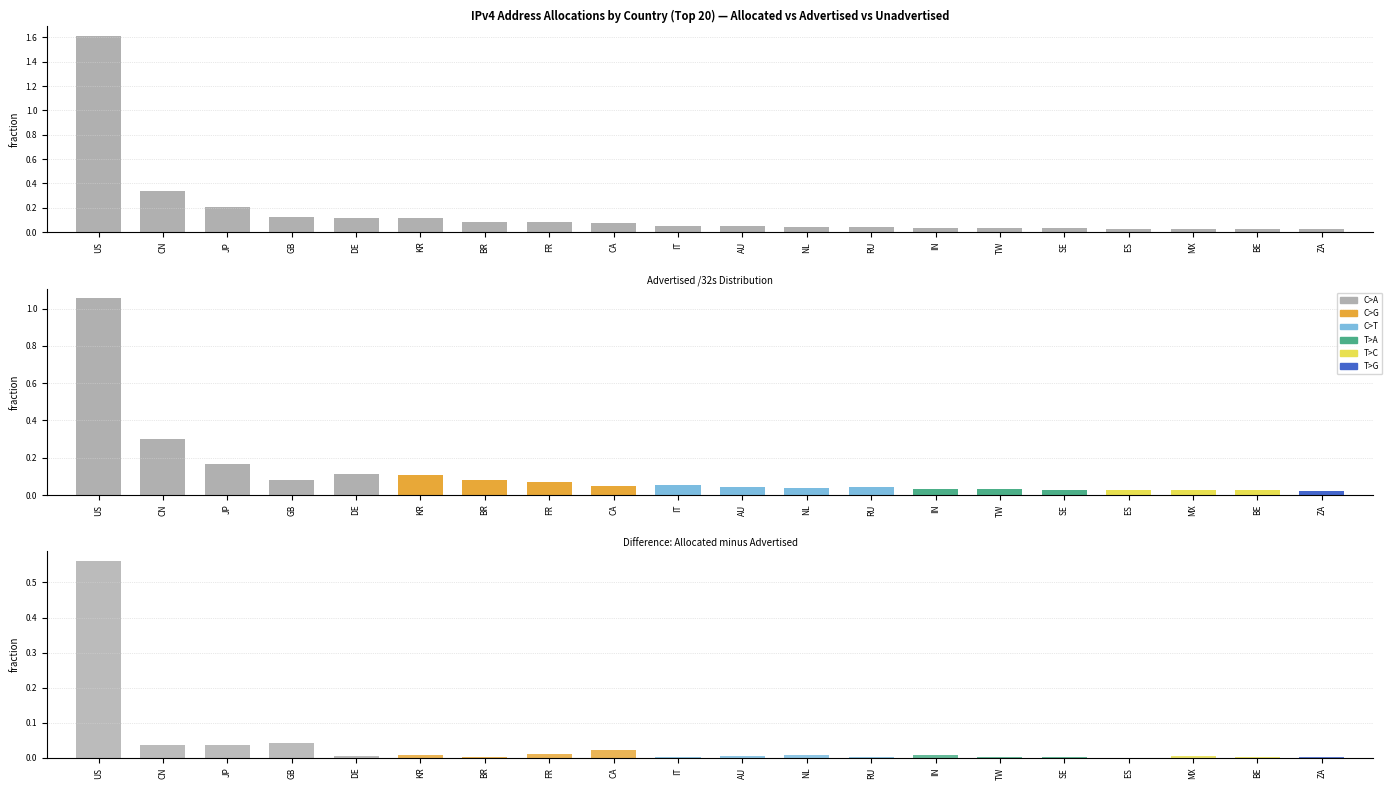

Reading right to left, list all the values displayed in this chart.

ZA=0.0	BE=0.0	MX=0.0	ES=0.0	SE=0.0	TW=0.0	IN=0.0	RU=0.0	NL=0.0	AU=0.0	IT=0.1	CA=0.1	FR=0.1	BR=0.1	KR=0.1	DE=0.1	GB=0.1	JP=0.2	CN=0.3	US=1.6